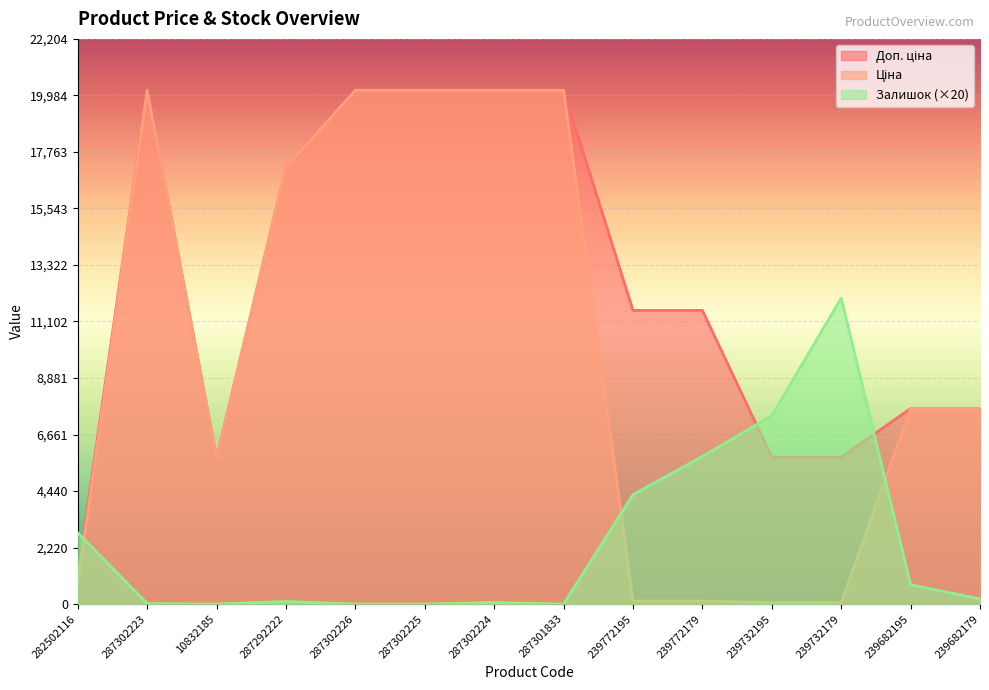

How many data points in Ціна are less than 7680?

6